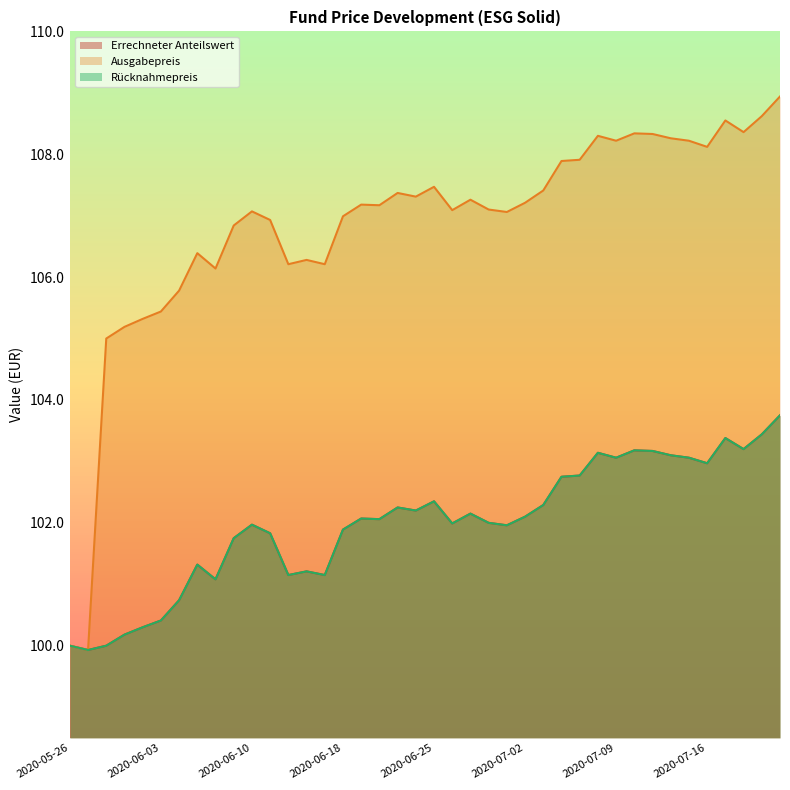

Reading right to left, list all the values displayed in this chart.

Errechneter Anteilswert: 103.8	103.4	103.2	103.4	103.0	103.1	103.1	103.2	103.2	103.1	103.1	102.8	102.8	102.3	102.1	102.0	102.0	102.2	102.0	102.3	102.2	102.2	102.1	102.1	101.9	101.2	101.2	101.2	101.8	102.0	101.8	101.1	101.3	100.7	100.4	100.3	100.2	100.0	99.9	100.0
Ausgabepreis: 108.9	108.6	108.4	108.5	108.1	108.2	108.3	108.3	108.3	108.2	108.3	107.9	107.9	107.4	107.2	107.1	107.1	107.3	107.1	107.5	107.3	107.4	107.2	107.2	107.0	106.2	106.3	106.2	106.9	107.1	106.8	106.1	106.4	105.8	105.4	105.3	105.2	105.0	99.9	100.0
Rücknahmepreis: 103.8	103.4	103.2	103.4	103.0	103.1	103.1	103.2	103.2	103.1	103.1	102.8	102.8	102.3	102.1	102.0	102.0	102.2	102.0	102.3	102.2	102.2	102.1	102.1	101.9	101.2	101.2	101.2	101.8	102.0	101.8	101.1	101.3	100.7	100.4	100.3	100.2	100.0	99.9	100.0